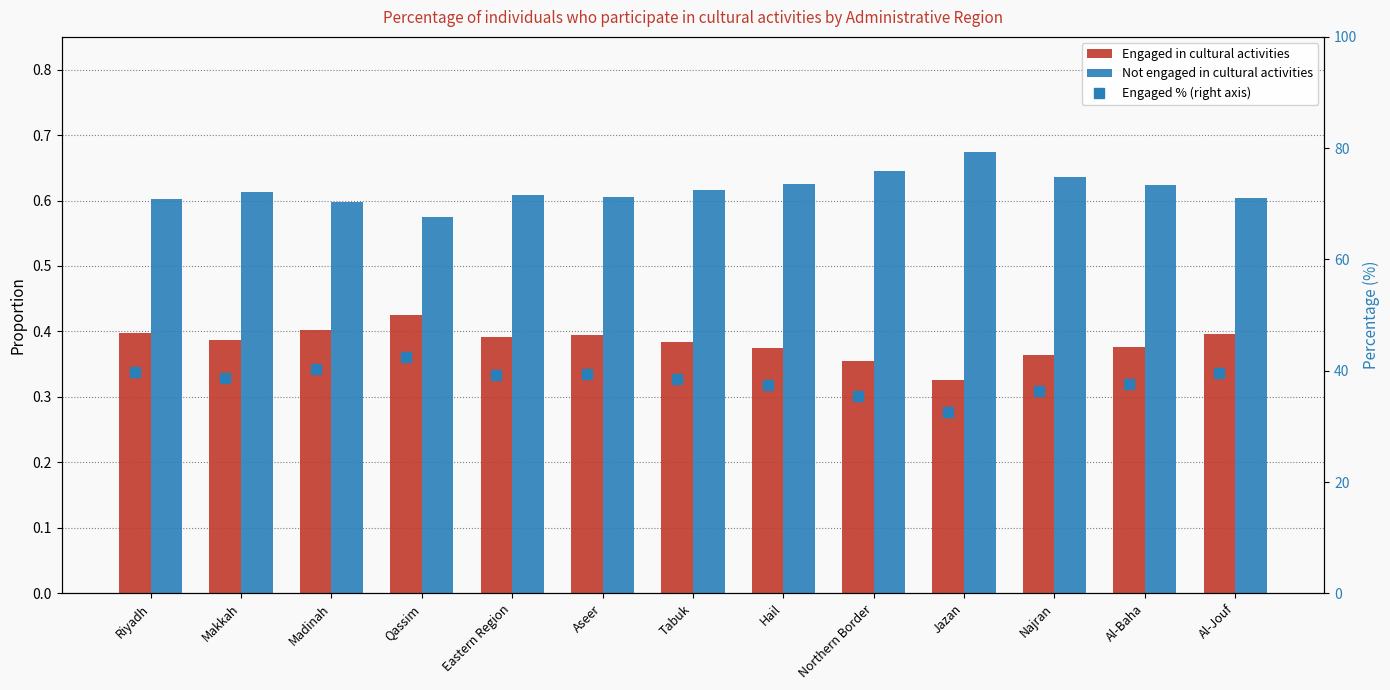

At which category is the sum across all series the highest?

Qassim